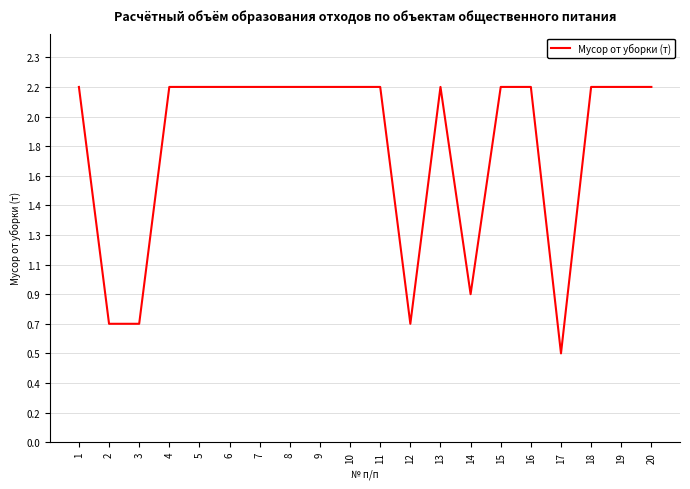

What is the difference between the values at 14 and 8?

1.3